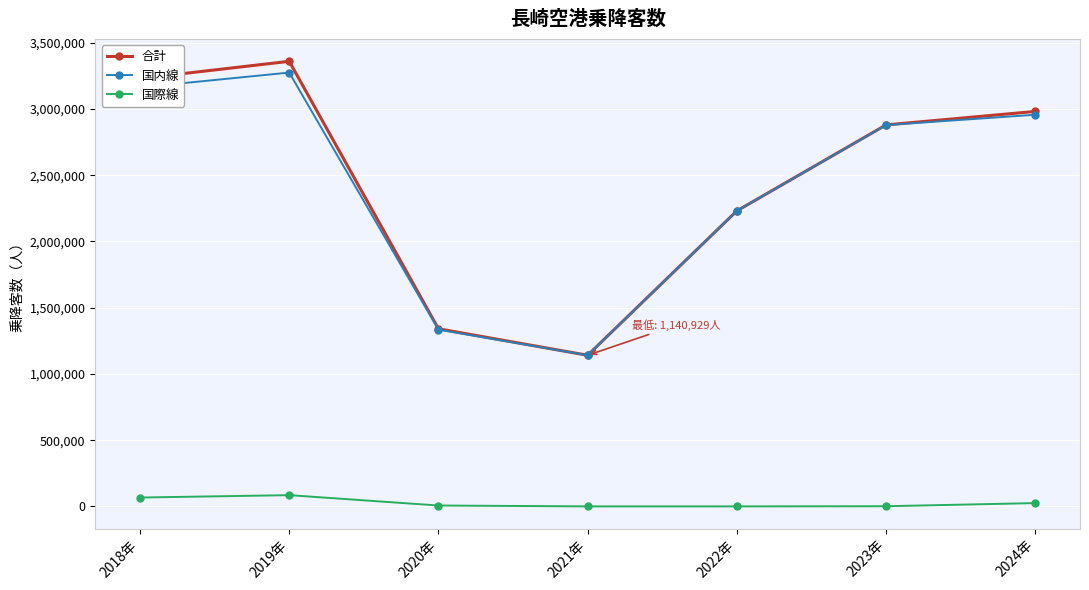

The value of 国内線 at 2023年 is 2878723. True or false?

True